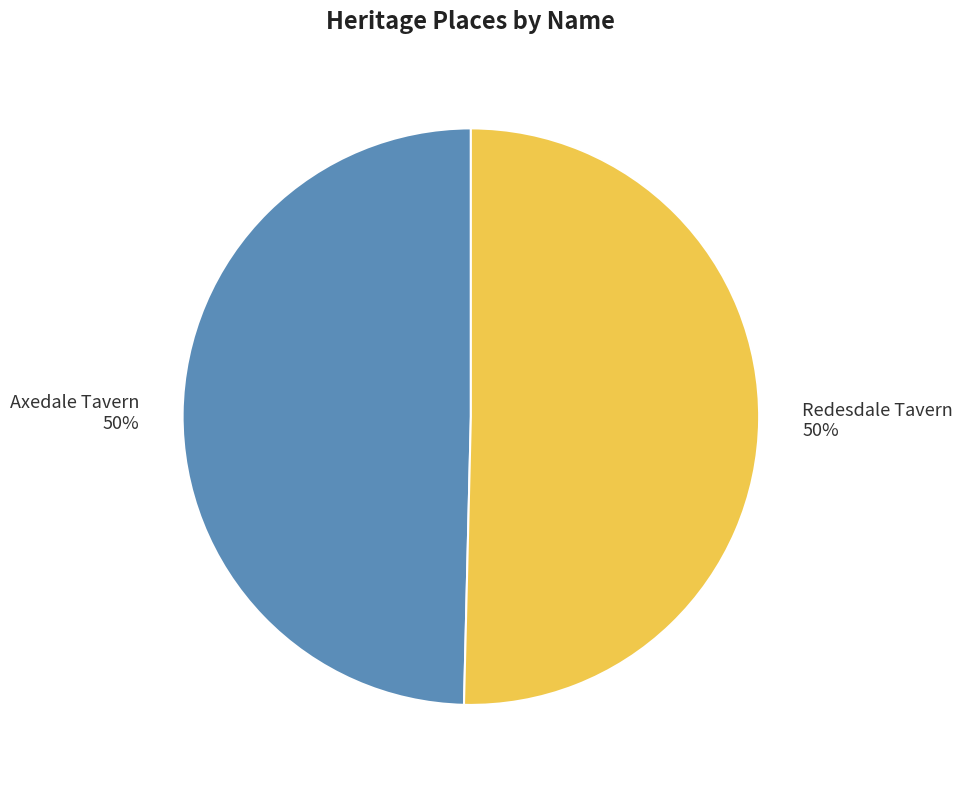

Do Redesdale Tavern and Axedale Tavern together represent more than half of the pie?

Yes